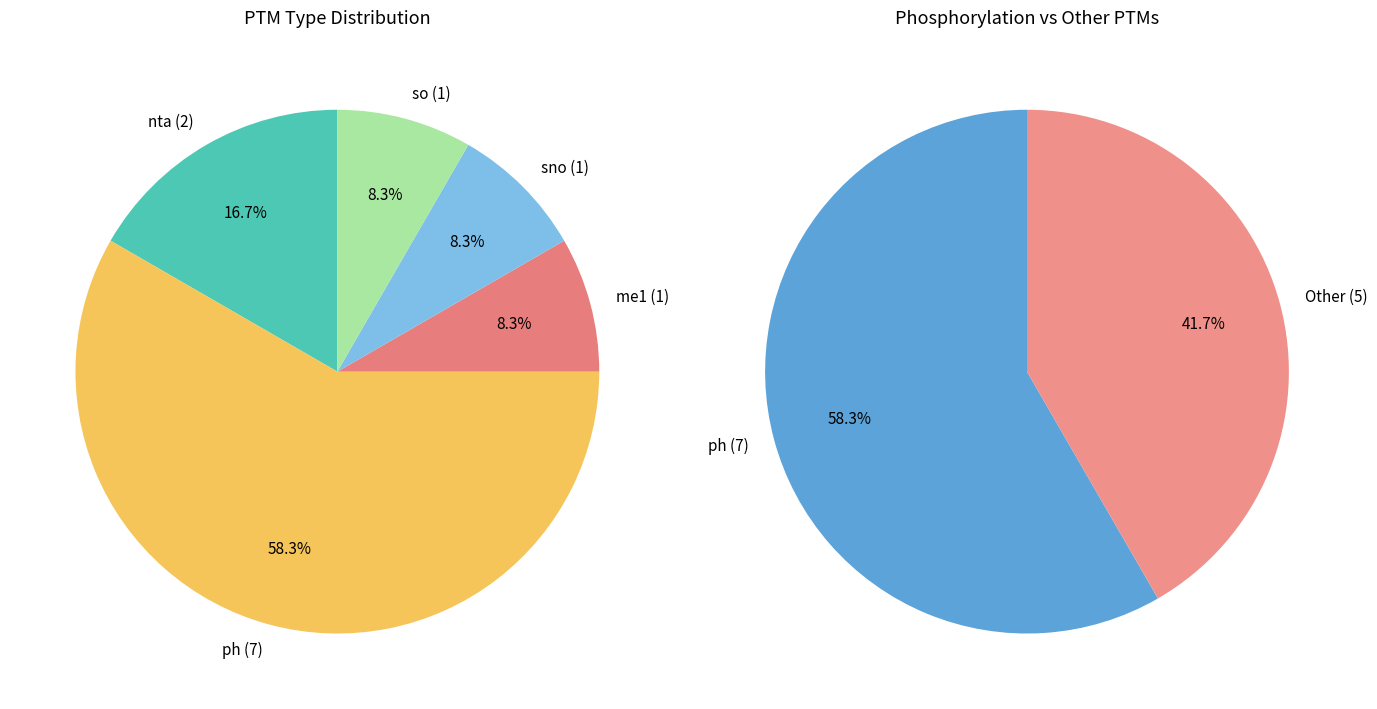

How much of the chart is everything except ph?

41.7%